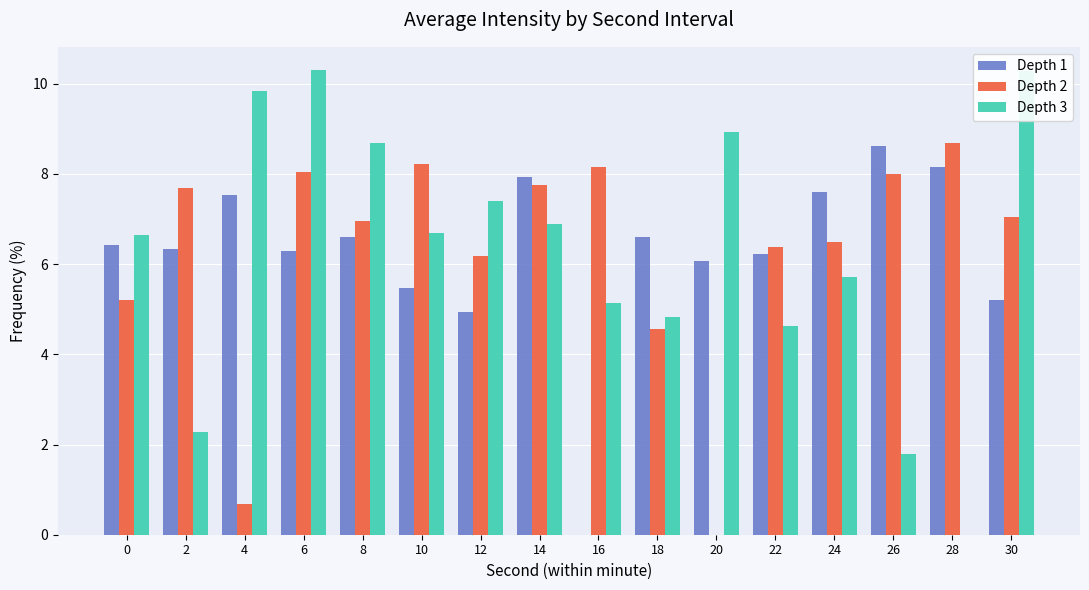

What is the sum of all Depth 1 values?

100.0